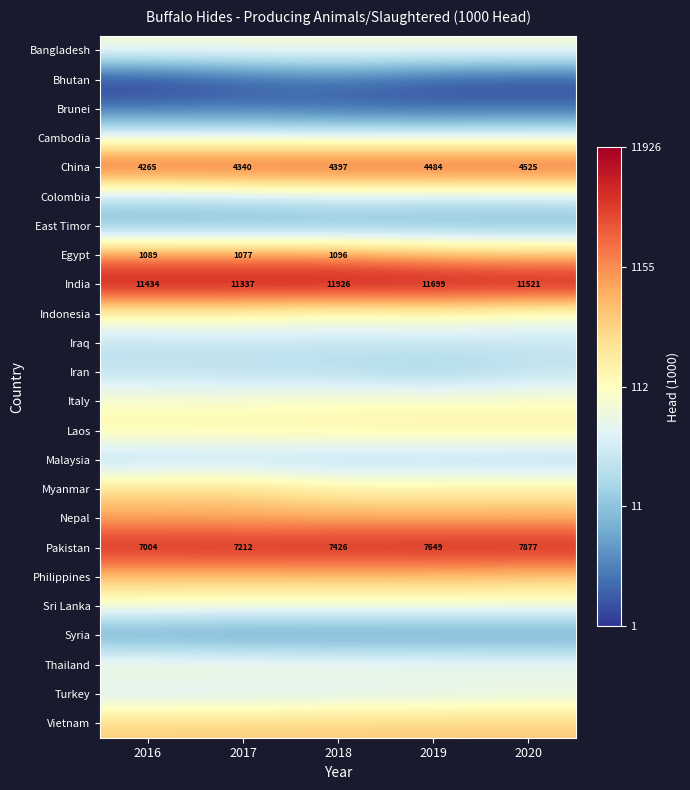

Count the number of categories in the chart.

5